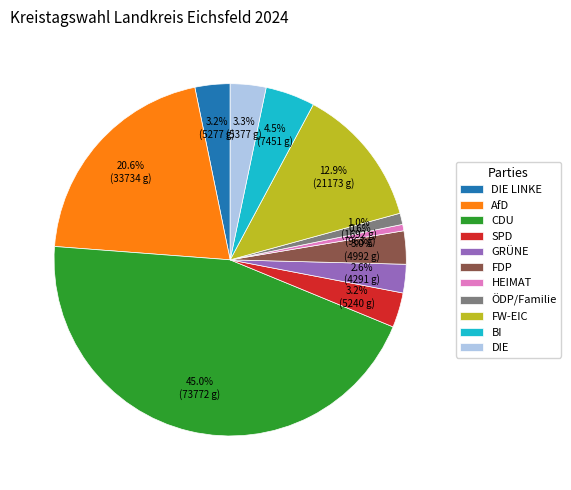

What is the largest slice in the pie chart?

CDU